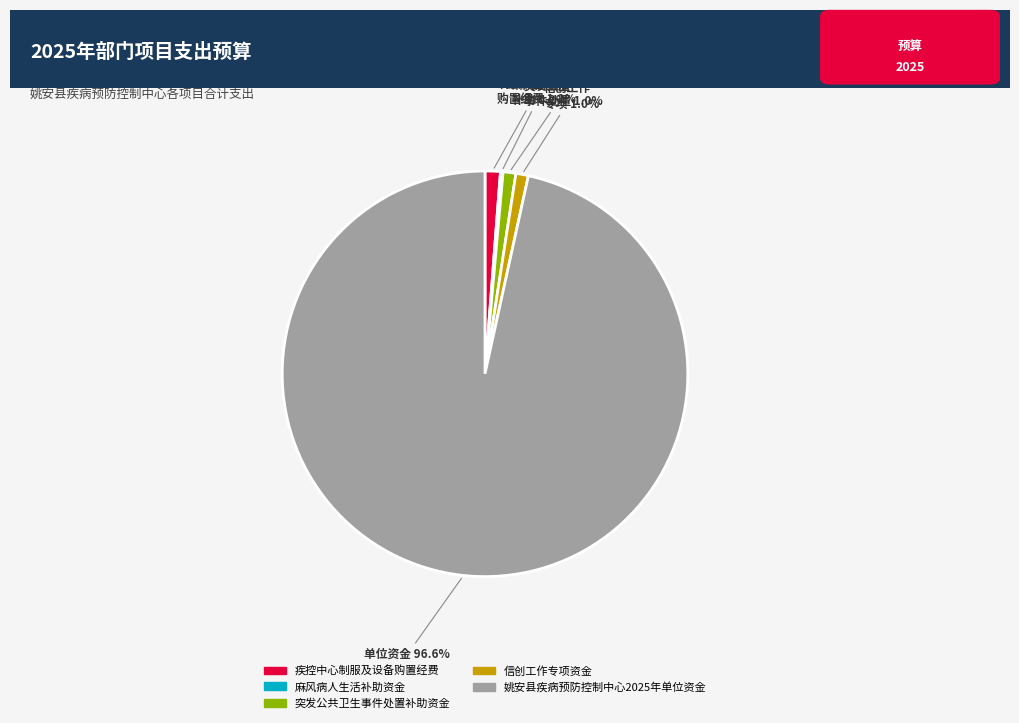

Do 姚安县疾病预防控制中心2025年单位资金 and 疾控中心制服及设备购置经费 together represent more than half of the pie?

Yes